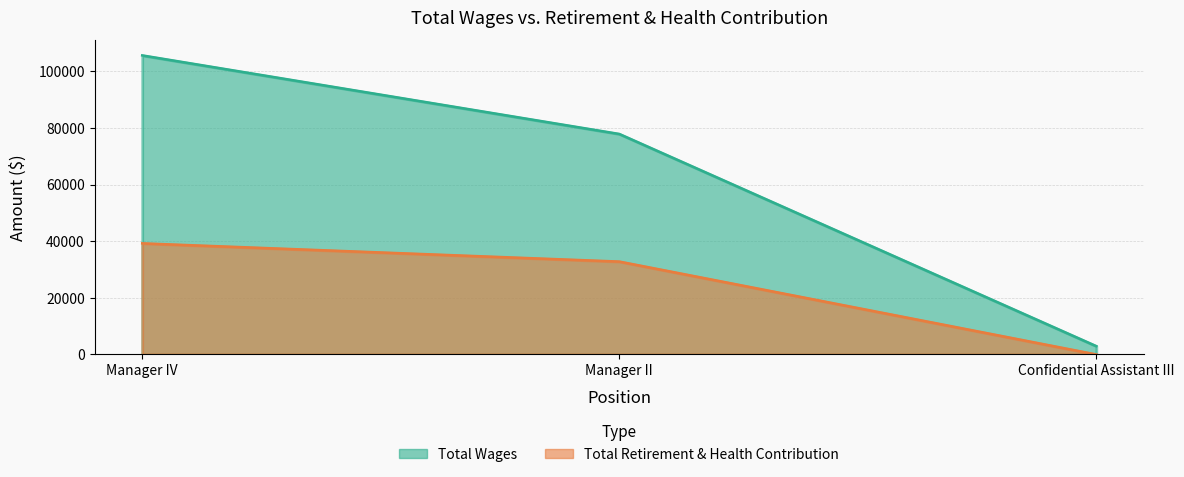

At which label does Total Wages first exceed 77867?

Manager IV